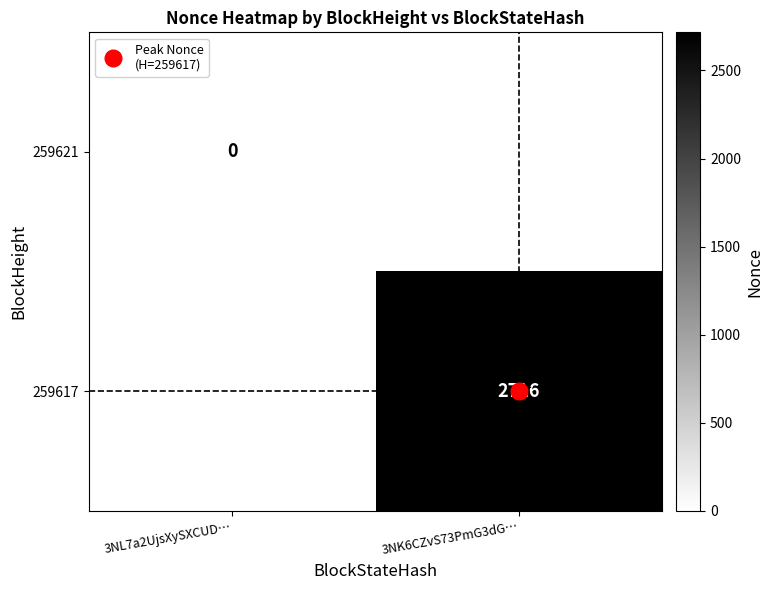

What is the greatest value displayed?

2716.0